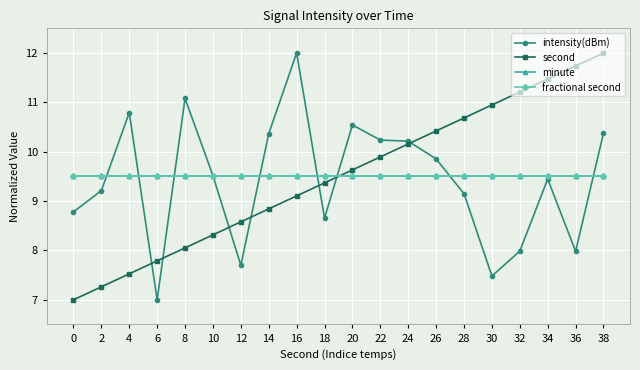

What is the difference between the highest and lowest values at 2?

2.2